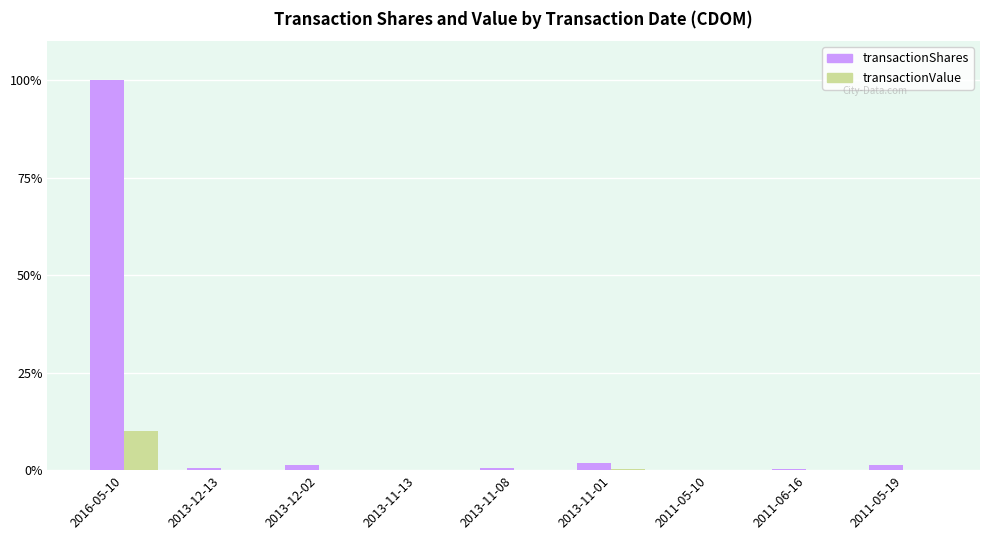

At 2013-11-08, list the series in order from smallest to largest.

transactionValue, transactionShares